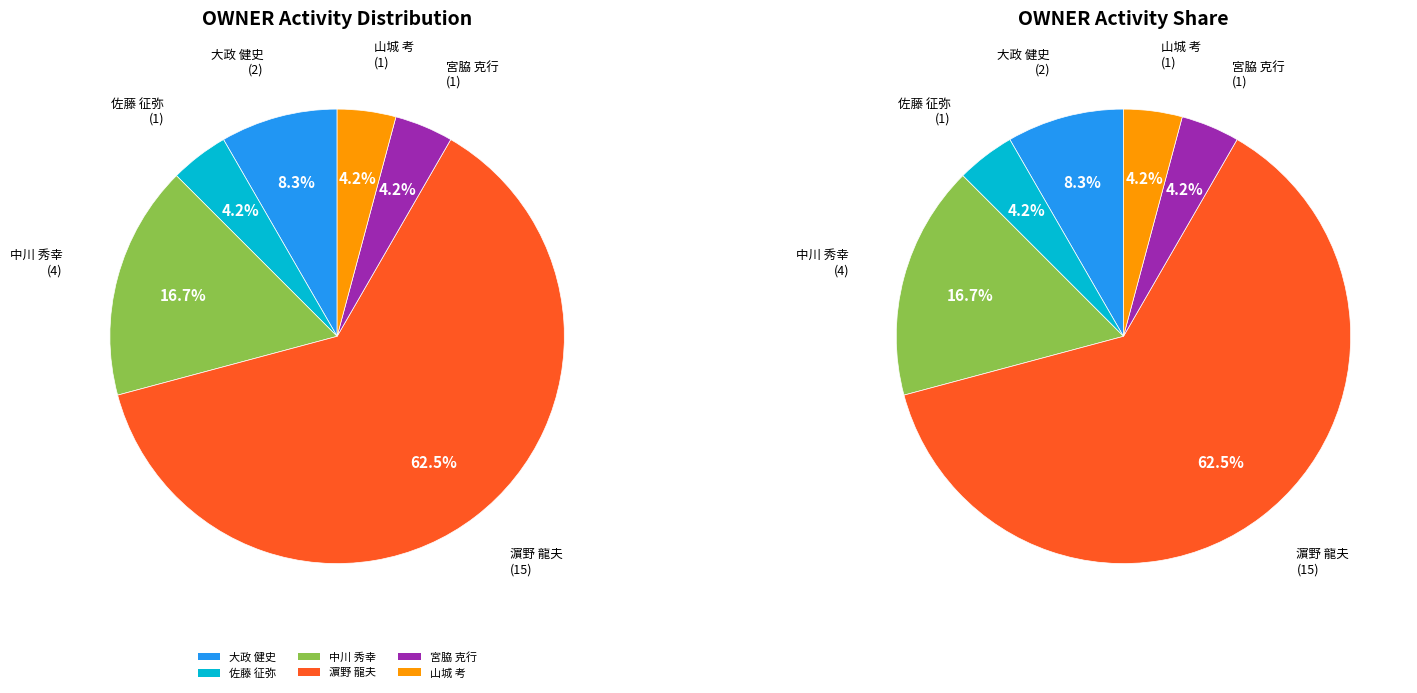

The 佐藤 征弥 slice represents 10% of the pie. True or false?

False